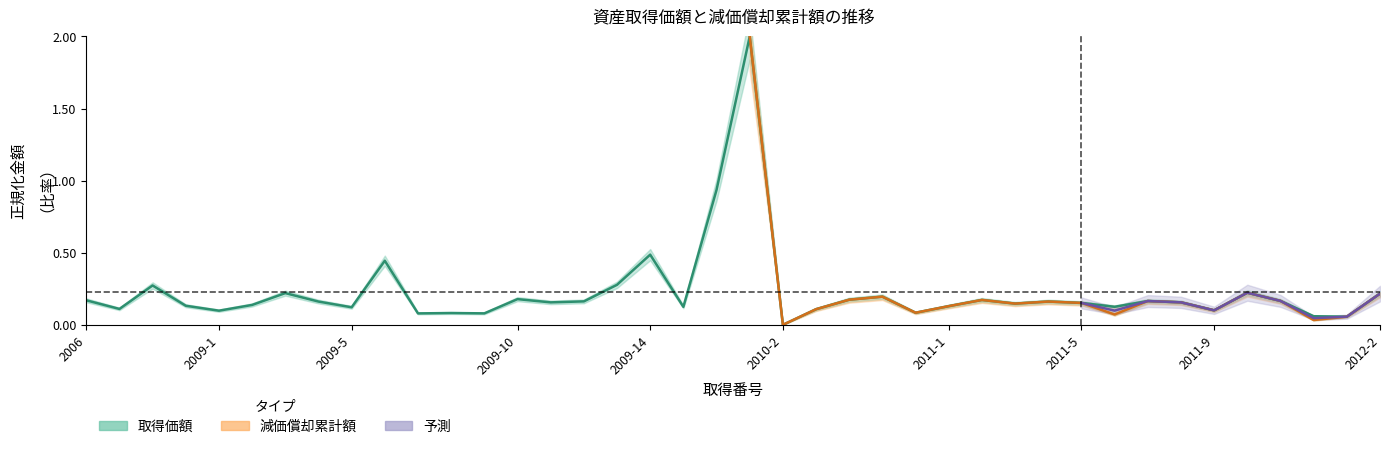

How many points are lower than both their immediate neighbors (excluding endpoints)?

13